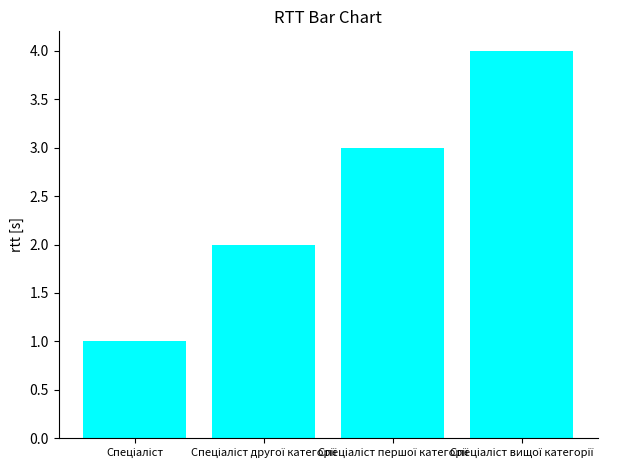

Does the chart contain any negative values?

No